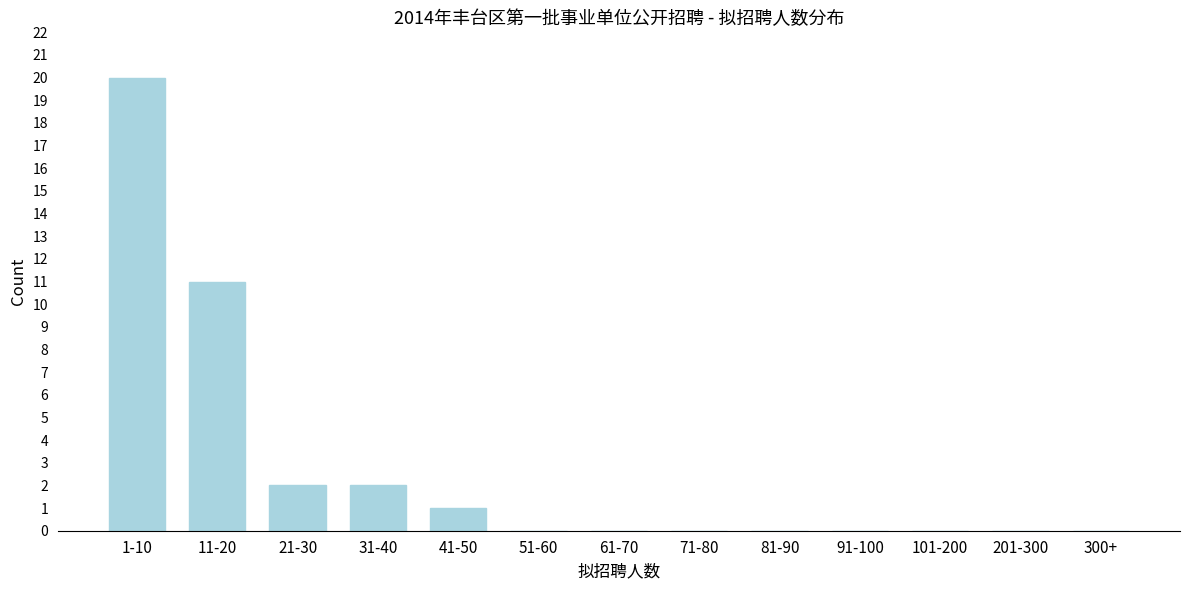

Reading left to right, extract all data points from this chart.

1-10=20	11-20=11	21-30=2	31-40=2	41-50=1	51-60=0	61-70=0	71-80=0	81-90=0	91-100=0	101-200=0	201-300=0	300+=0